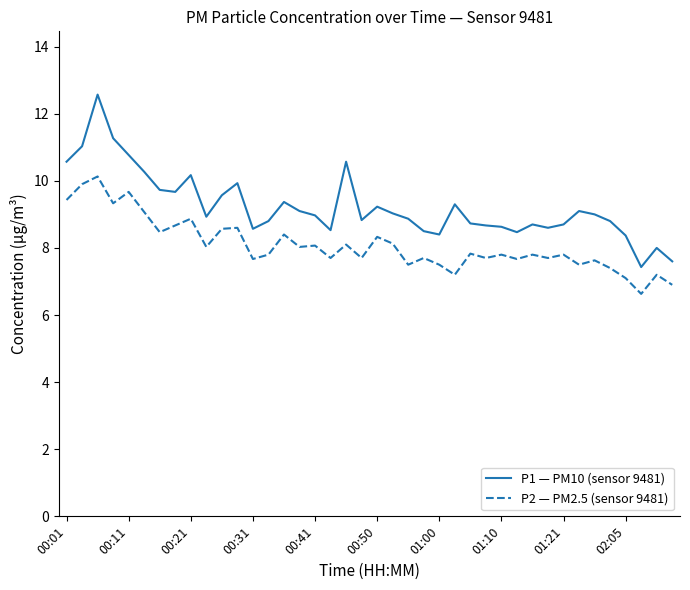

What is the sum of all P2 — PM2.5 (sensor 9481) values?

323.2